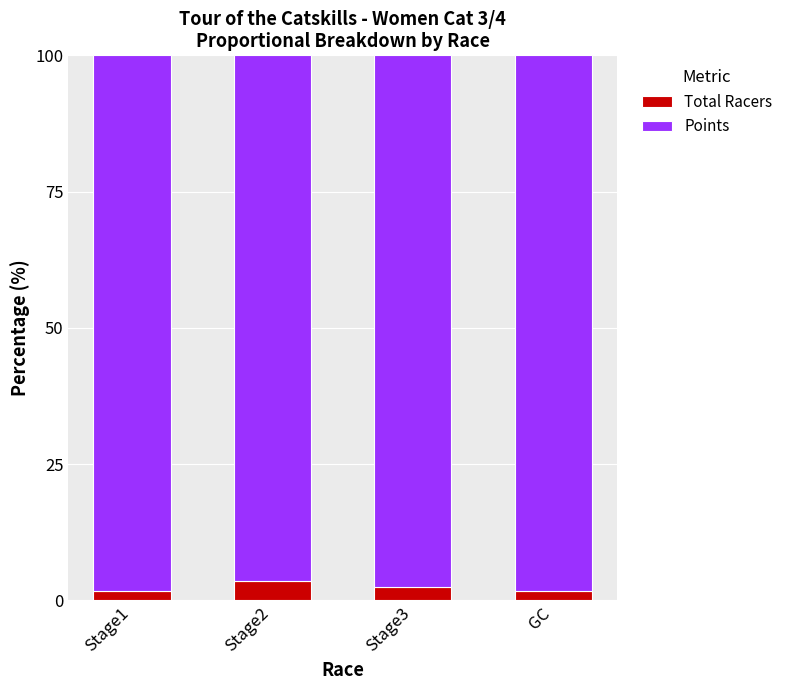

What is the maximum value for Total Racers?

3.5